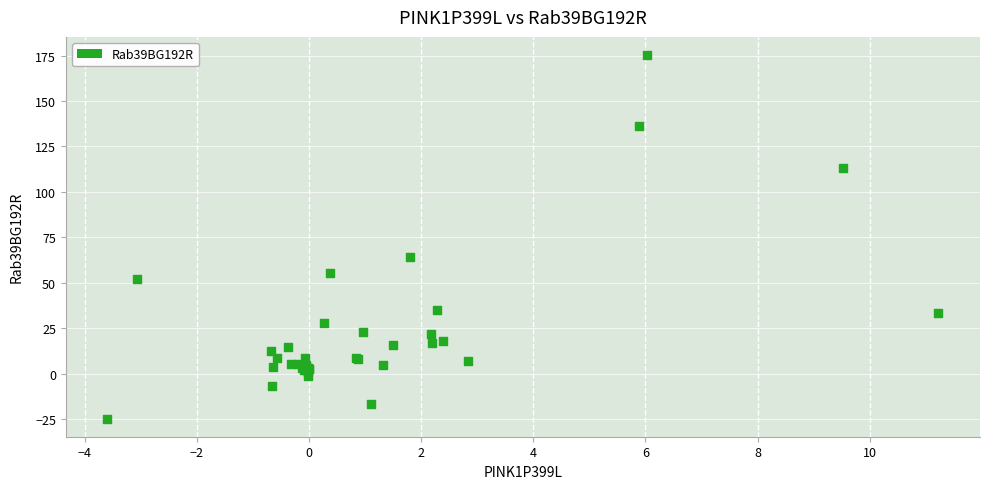

What Y value in the scatter plot is closest to 75?

64.1